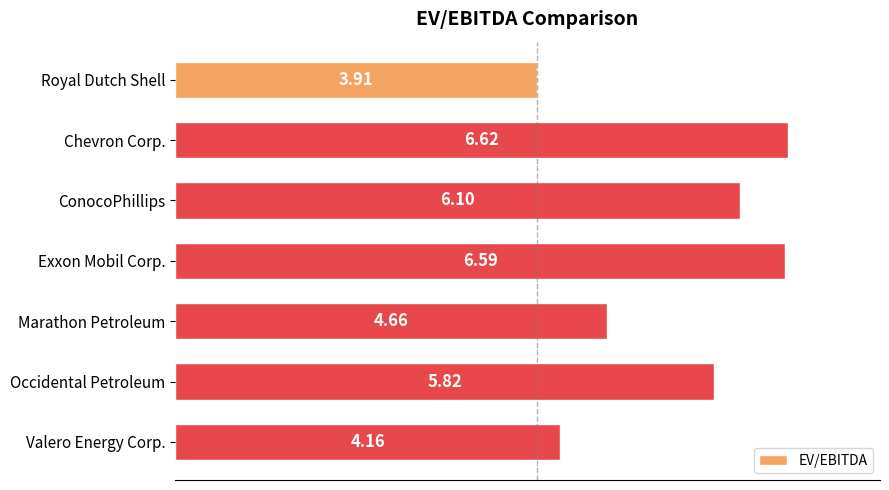

How many series are shown in this chart?

1